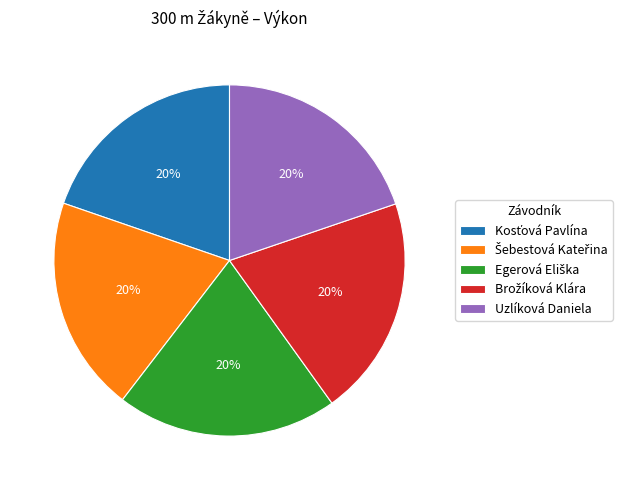

Count the number of slices in the pie.

5